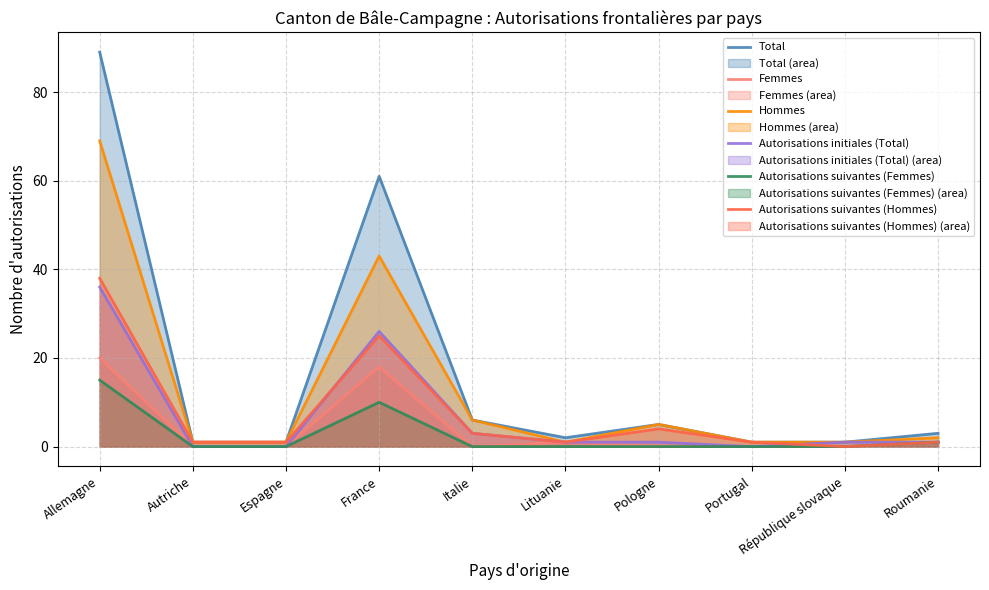

Count the number of categories in the chart.

10